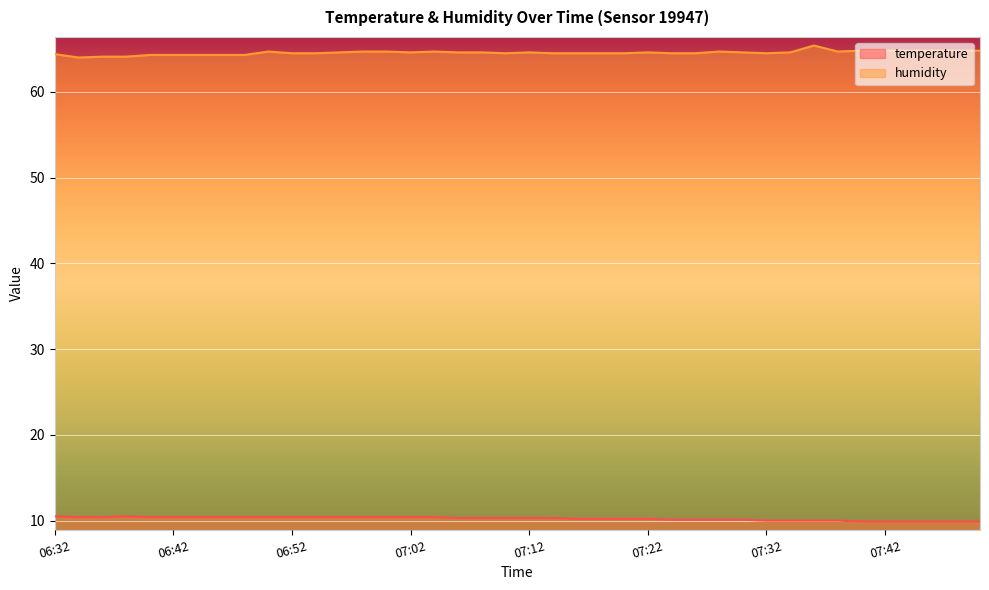

What is the maximum value shown in the chart?

65.4